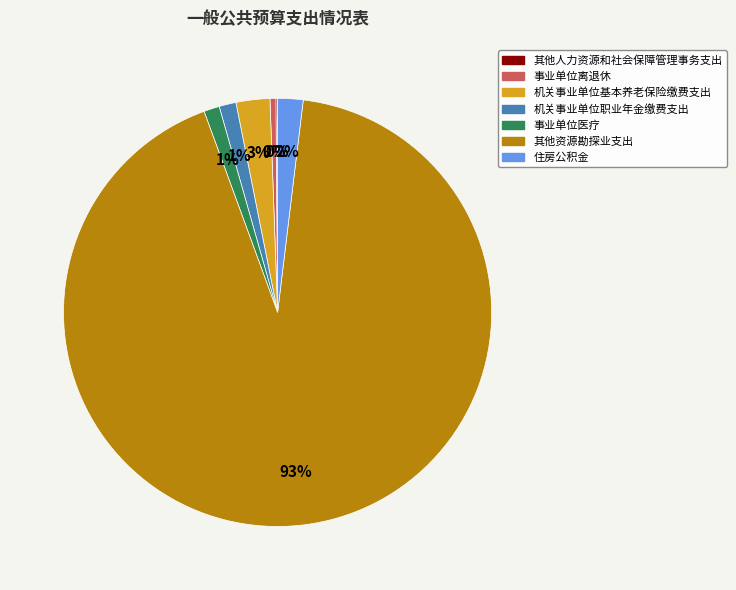

Is it true that 机关事业单位职业年金缴费支出 is 11% of the pie?

False